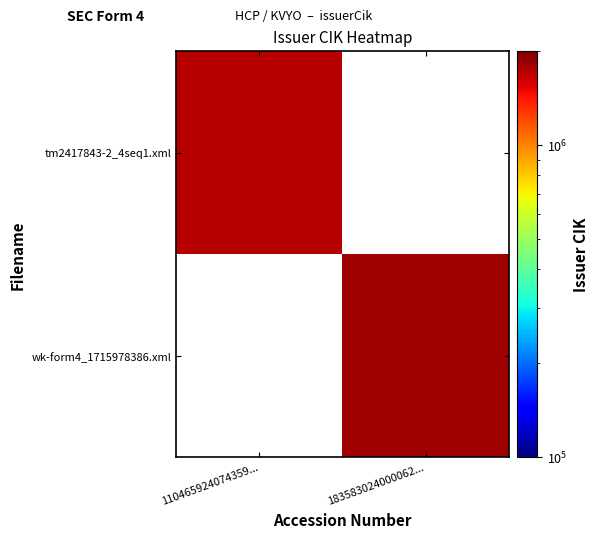

How many distinct data groups are displayed?

2